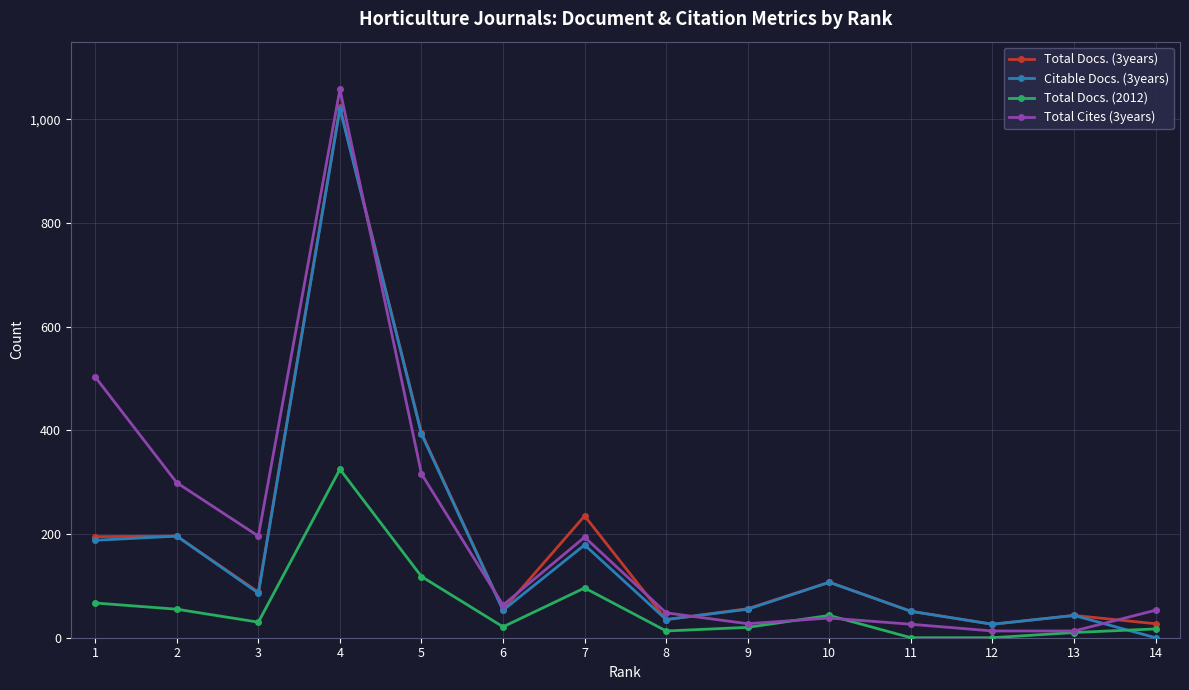

What is the difference between the maximum and minimum values in the Total Docs. (2012) series?

325